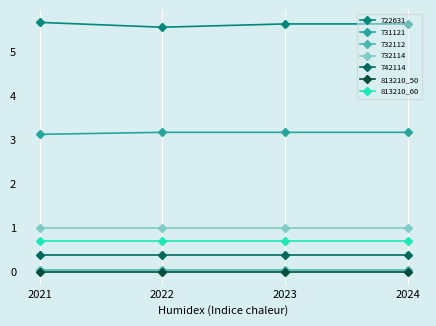

True or false: 813210_50 and 813210_60 intersect in this chart.

False